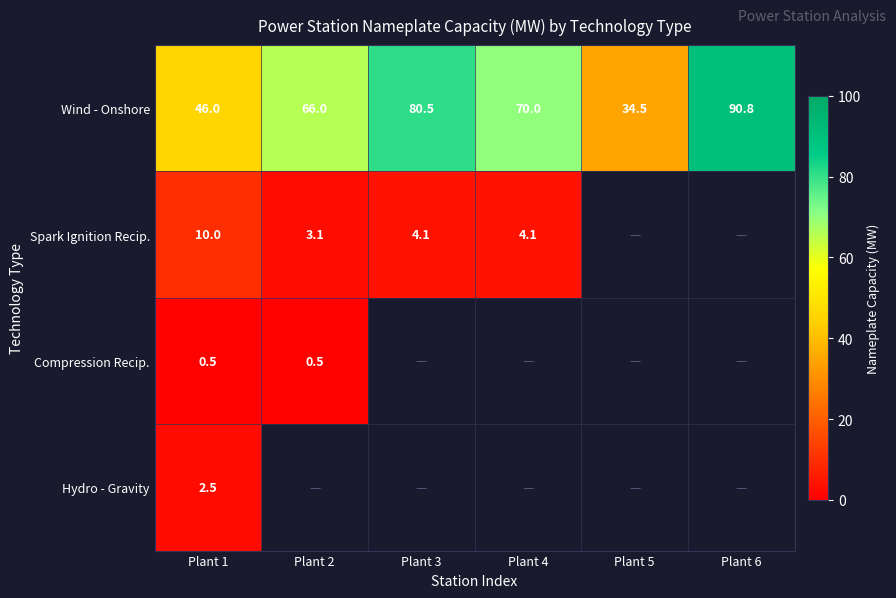

How many values in the Wind - Onshore series are below 70?

3